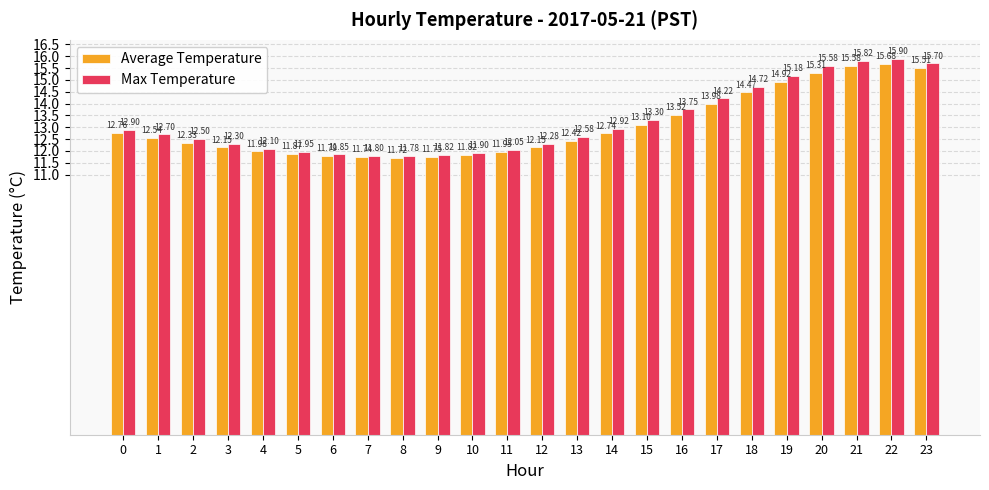

At how many categories does at least one series exceed 12?

18